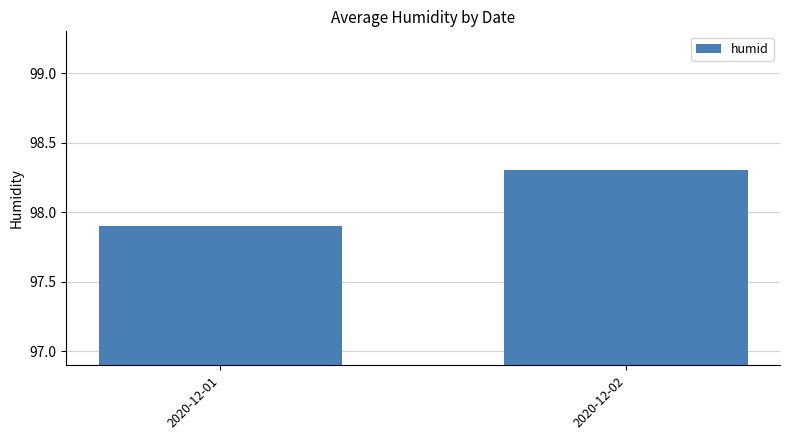

What is the sum of the values at 2020-12-01 and 2020-12-02?

196.2